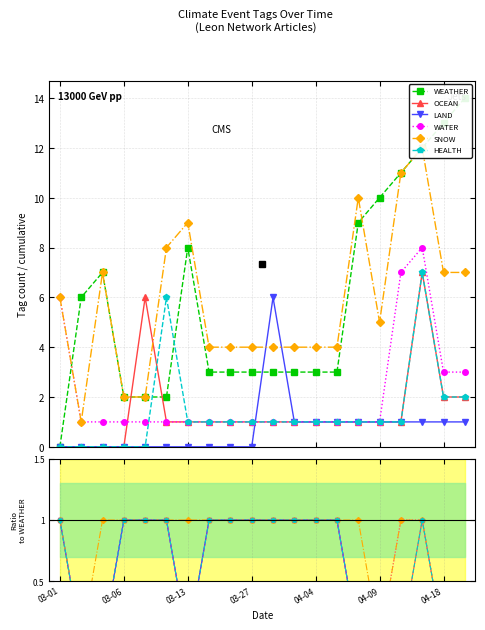

Is this an area chart (filled region under the line)?

No